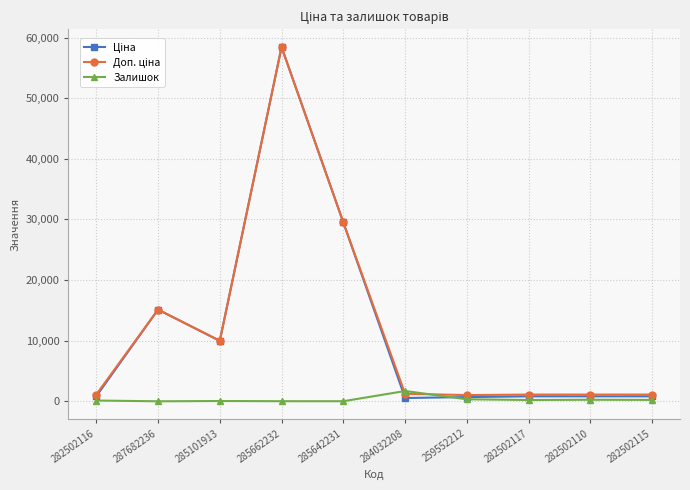

At which category does the chart reach its peak across all series?

285662232